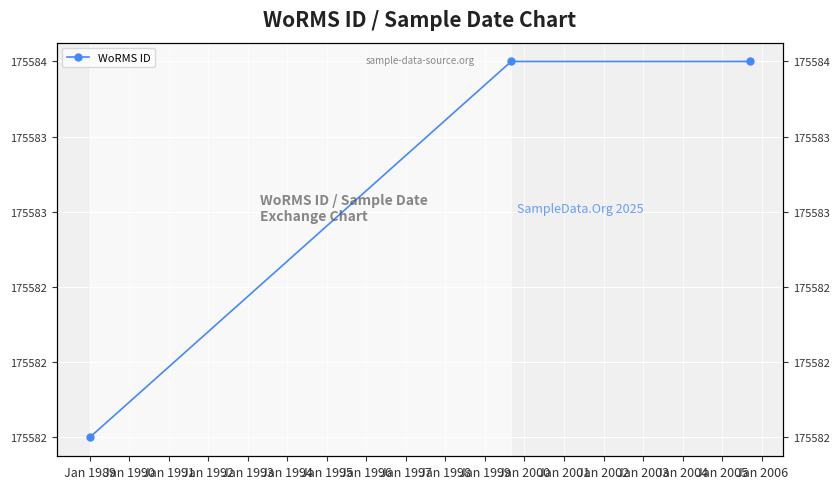

Is it true that the value at Jan 1989 is 65409?

False